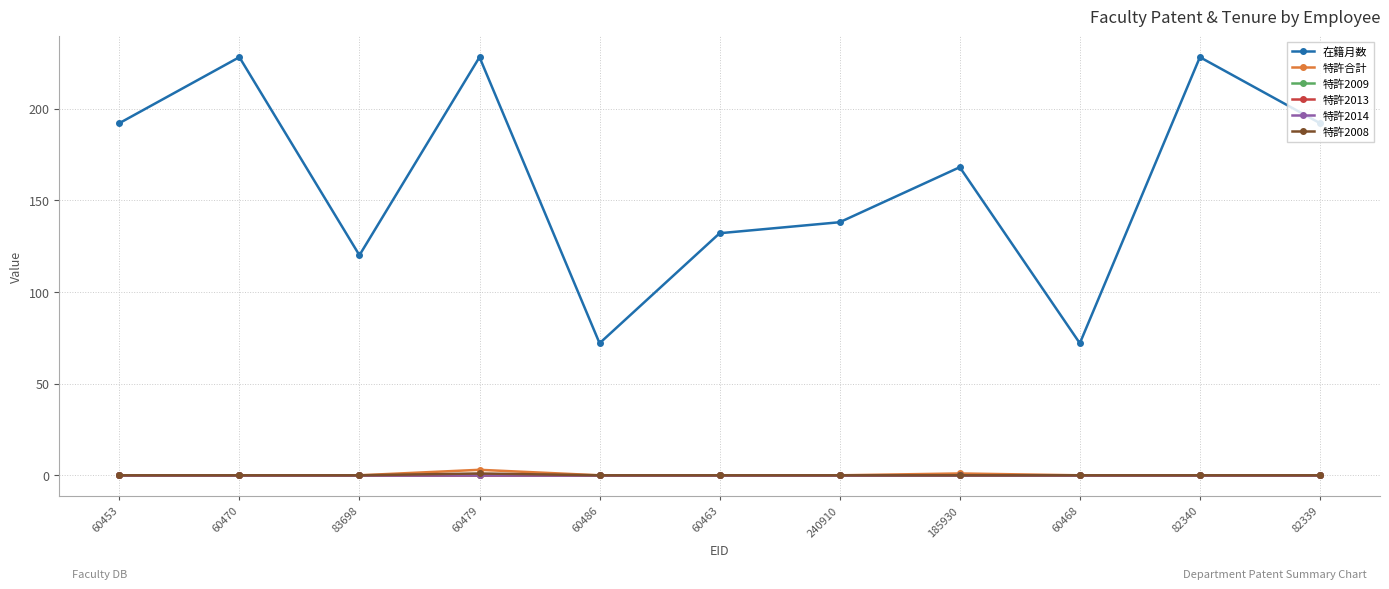

How many lines are shown in the chart?

6